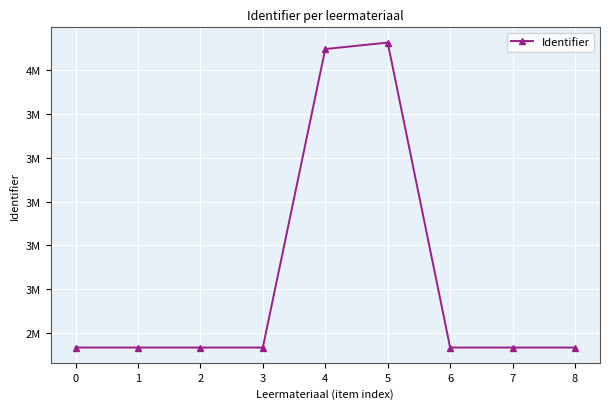

Where does the data first go above 2733190?

4